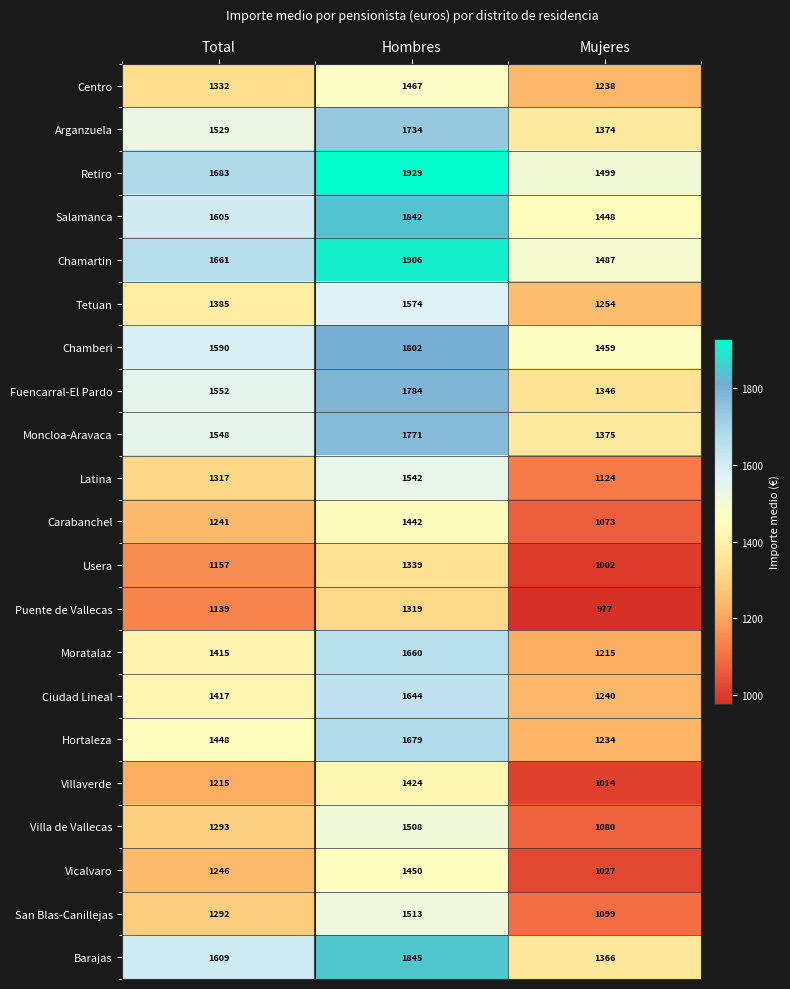

Which category has the highest value in the Villa de Vallecas series?

Hombres